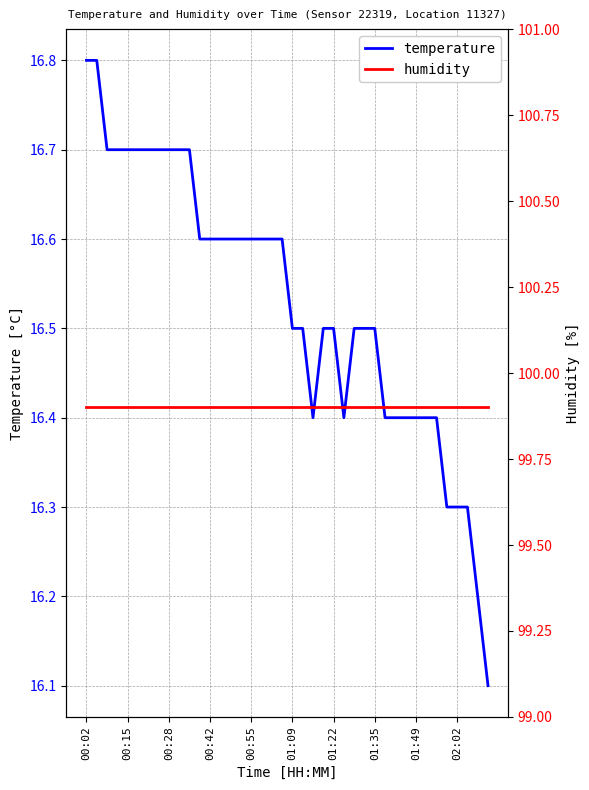

How many lines are shown in the chart?

2